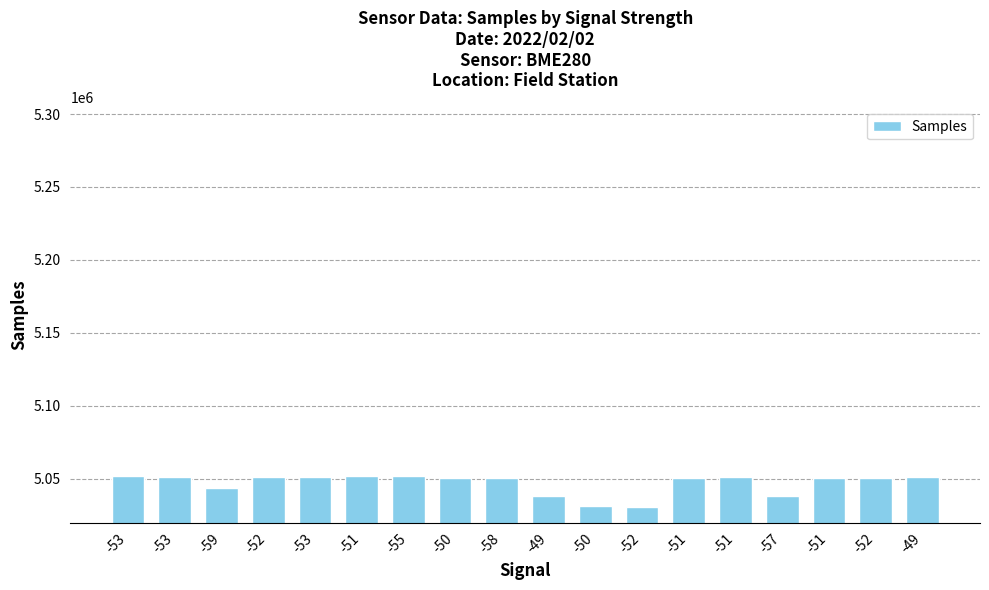

The chart shows a value of 1168542 at -49. True or false?

False